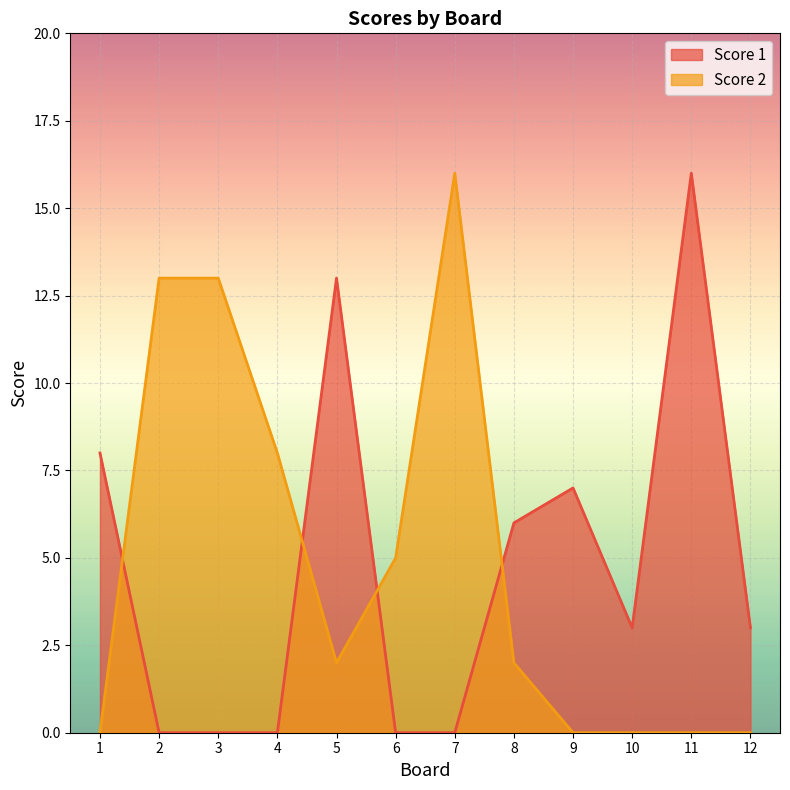

The value of Score 2 at 4 is 8. True or false?

True